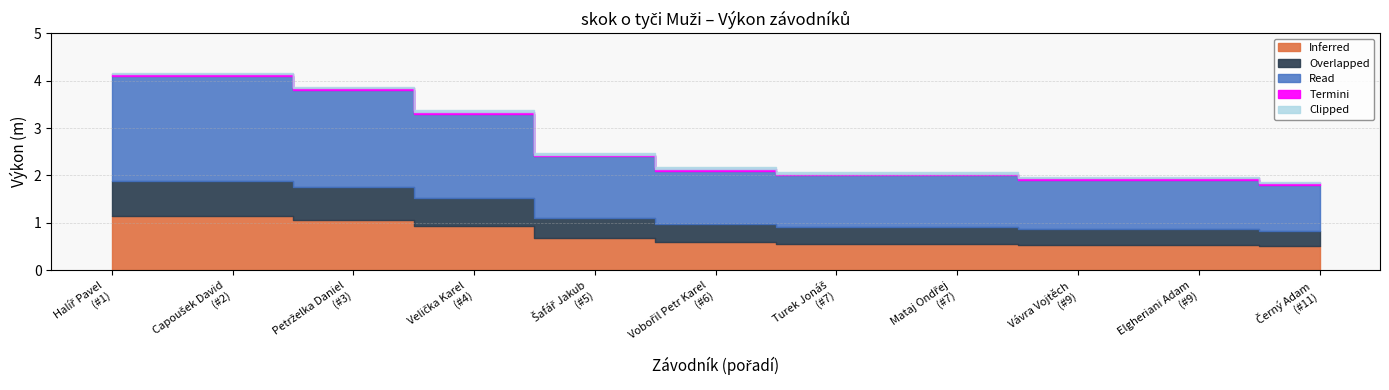

What is the sum of the values at Halíř Pavel and Šafář Jakub?

6.5